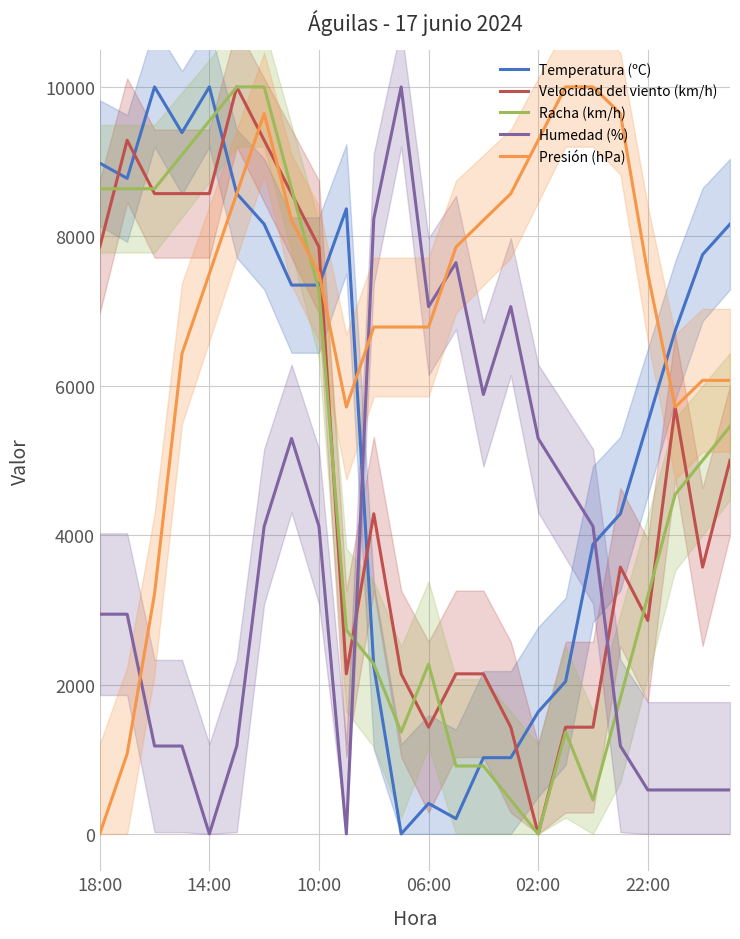

Count the number of data series in this chart.

5